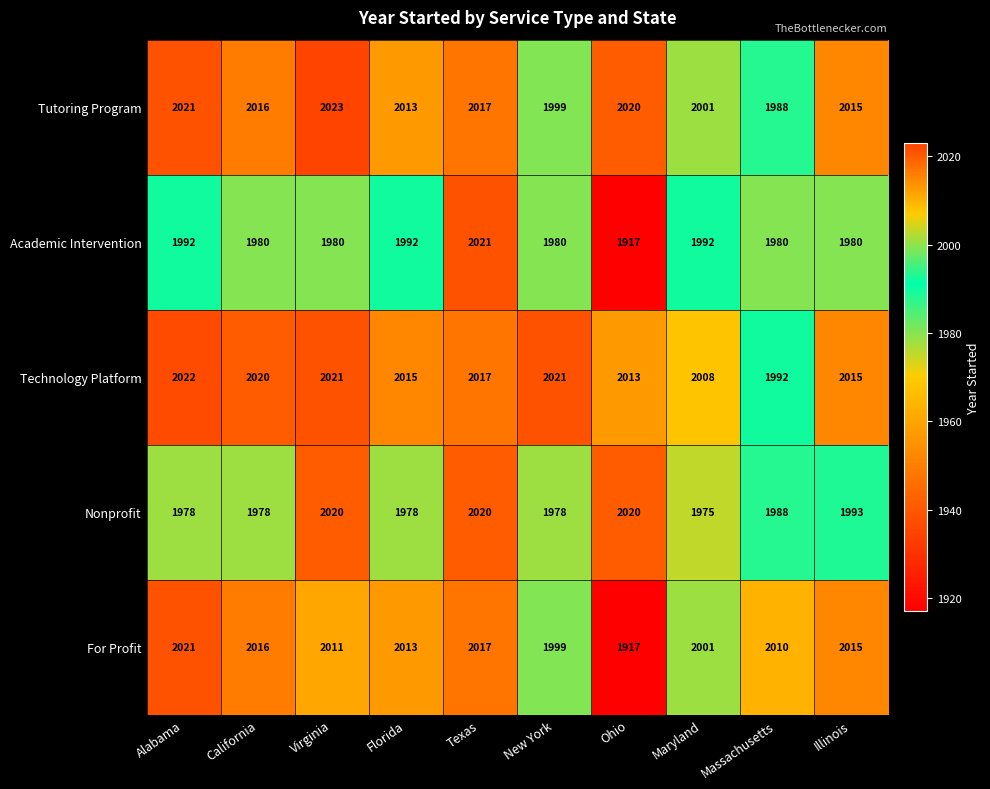

What is the difference between the maximum and minimum values in the Technology Platform series?

30